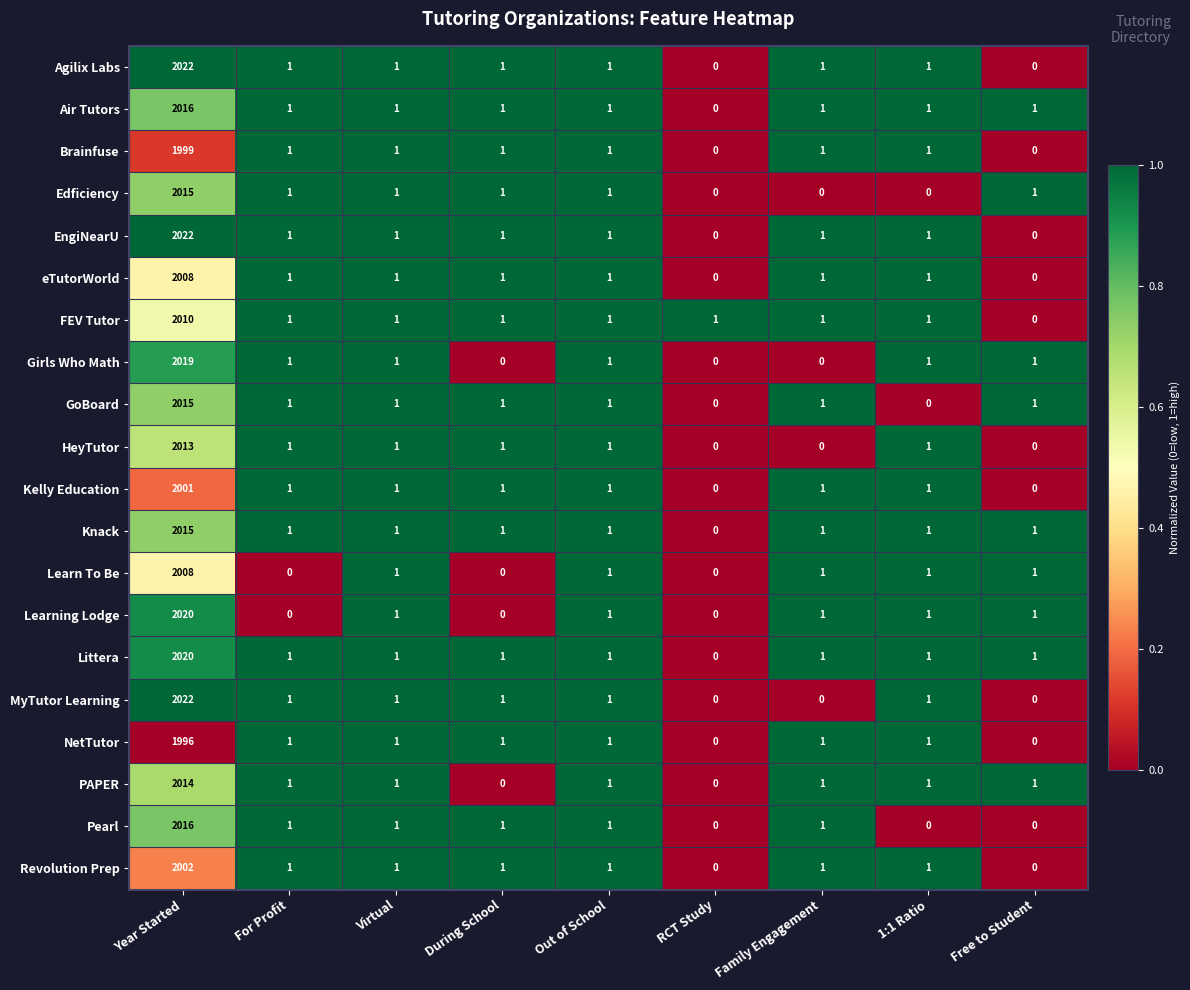

True or false: GoBoard has a value of 1 at For Profit.

True